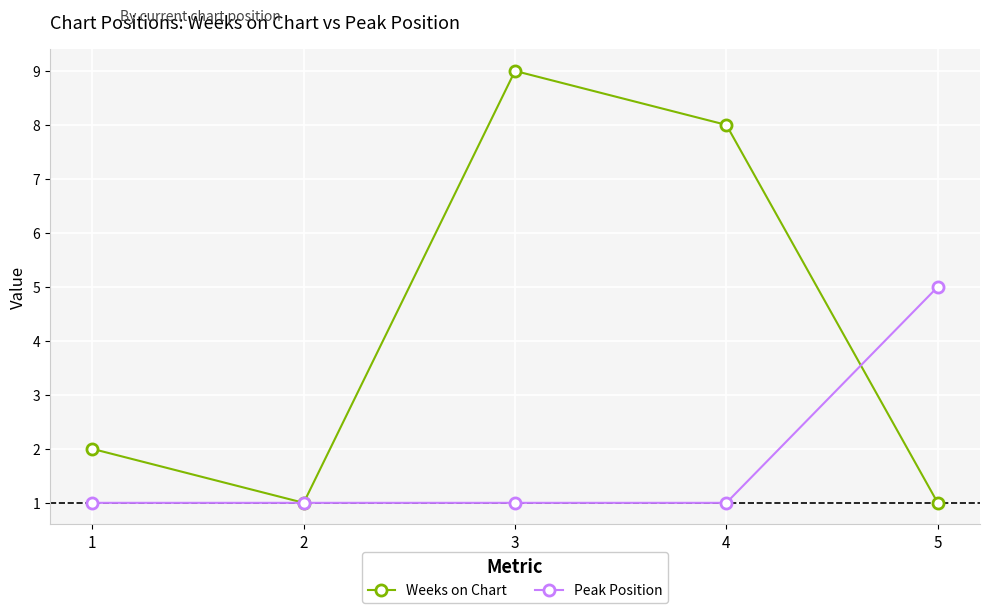

At 4, list the series in order from largest to smallest.

Weeks on Chart, Peak Position